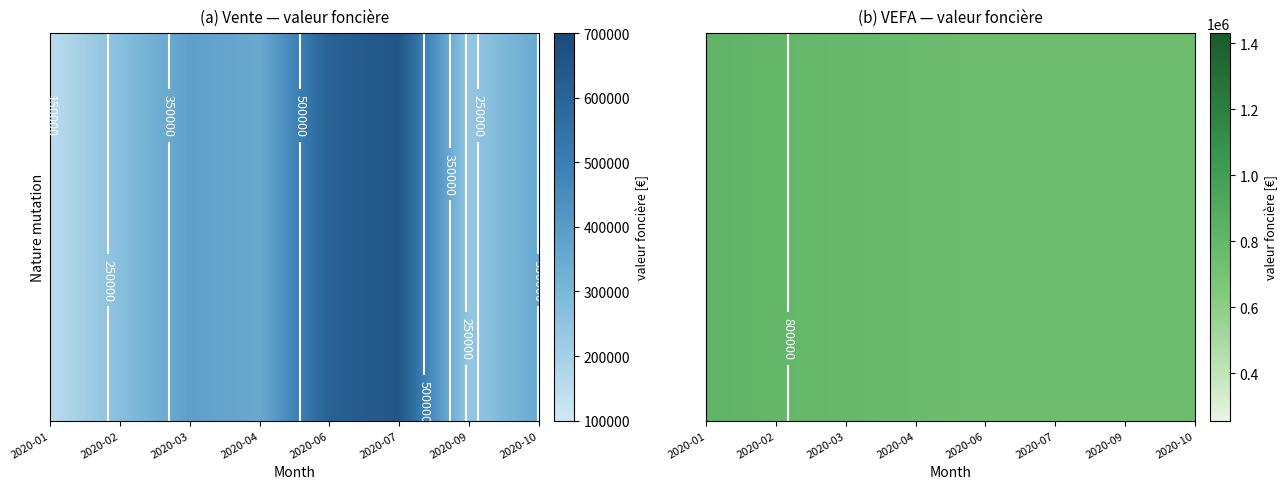

What is the maximum value for Vente?

651400